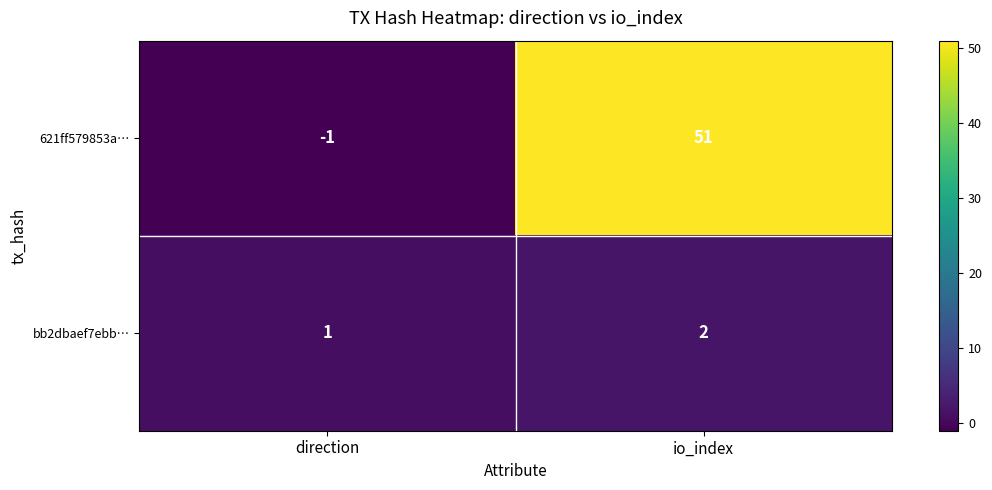

What is the sum of the bb2dbaef7ebb… values at io_index and direction?

3